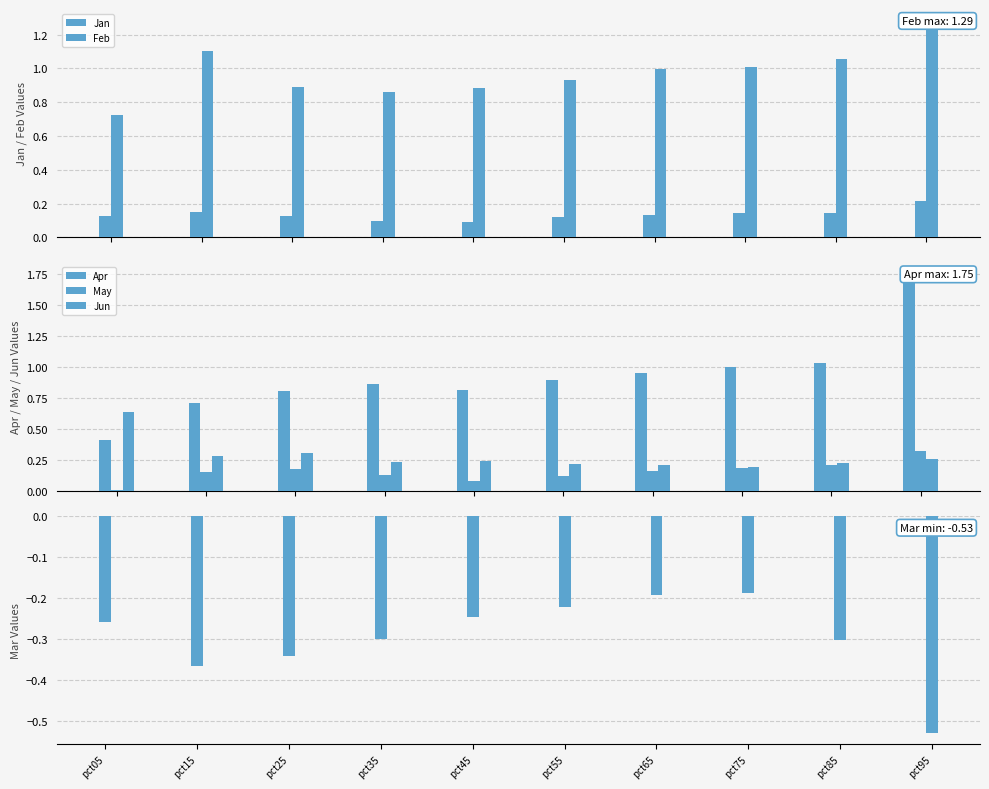

Reading right to left, what are all the values shown in this chart?

Jan: pct95=0.2	pct85=0.1	pct75=0.1	pct65=0.1	pct55=0.1	pct45=0.1	pct35=0.1	pct25=0.1	pct15=0.1	pct05=0.1
Feb: pct95=1.3	pct85=1.1	pct75=1.0	pct65=1.0	pct55=0.9	pct45=0.9	pct35=0.9	pct25=0.9	pct15=1.1	pct05=0.7
Apr: pct95=1.8	pct85=1.0	pct75=1.0	pct65=1.0	pct55=0.9	pct45=0.8	pct35=0.9	pct25=0.8	pct15=0.7	pct05=0.4
May: pct95=0.3	pct85=0.2	pct75=0.2	pct65=0.2	pct55=0.1	pct45=0.1	pct35=0.1	pct25=0.2	pct15=0.1	pct05=0.0
Jun: pct95=0.3	pct85=0.2	pct75=0.2	pct65=0.2	pct55=0.2	pct45=0.2	pct35=0.2	pct25=0.3	pct15=0.3	pct05=0.6
Mar: pct95=-0.5	pct85=-0.3	pct75=-0.2	pct65=-0.2	pct55=-0.2	pct45=-0.2	pct35=-0.3	pct25=-0.3	pct15=-0.4	pct05=-0.3